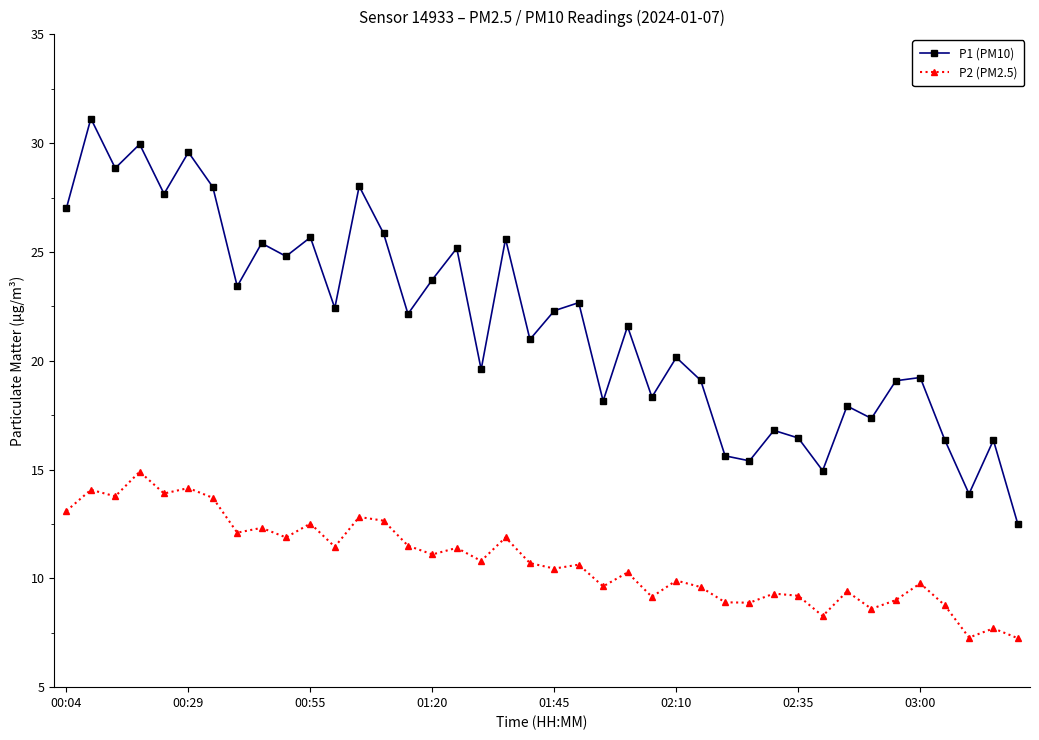

True or false: P2 (PM2.5) and P1 (PM10) intersect in this chart.

False